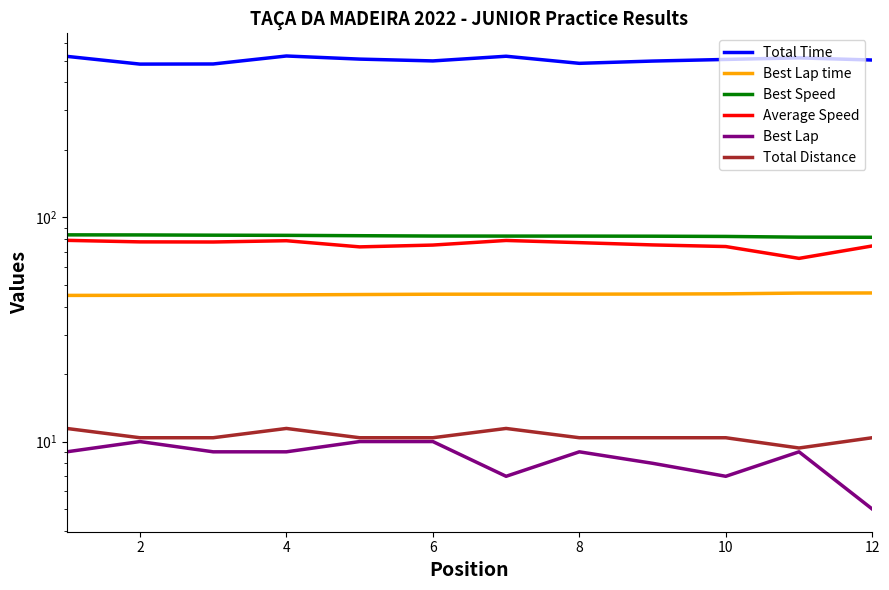

How many Total Distance values are between 10 and 11?

8